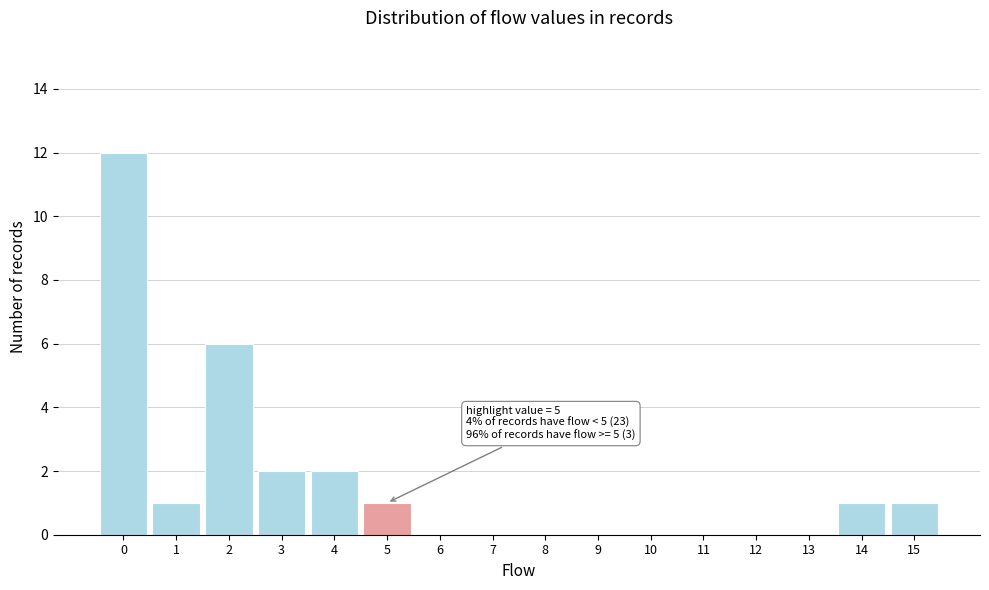

Over which range of the x-axis is the bar tallest?

-0.5 to 0.5